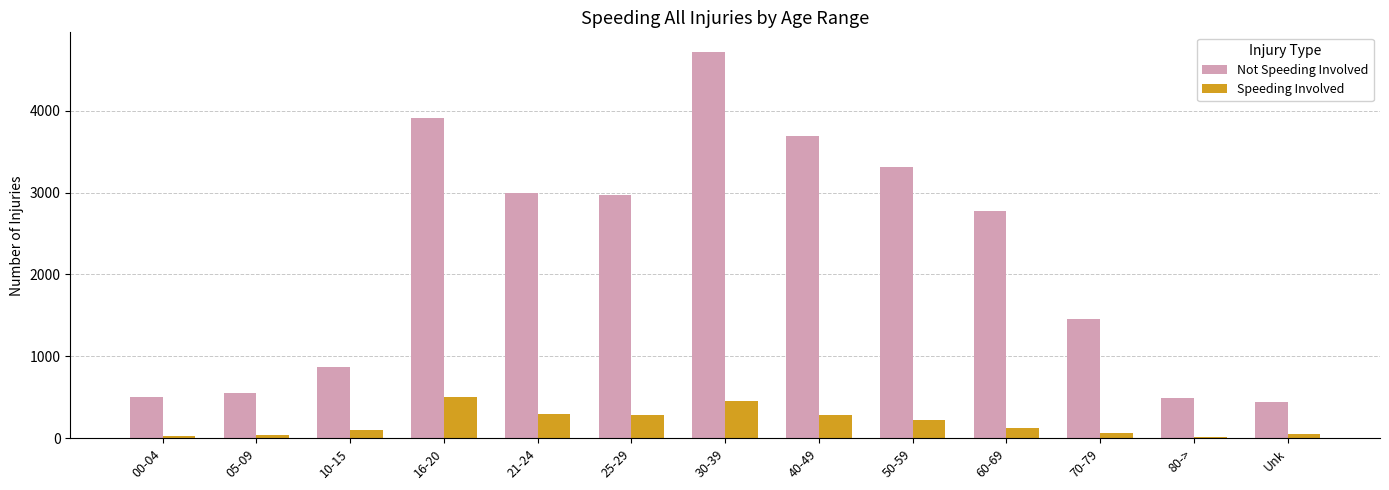

What is the total value across all series at 00-04?

532